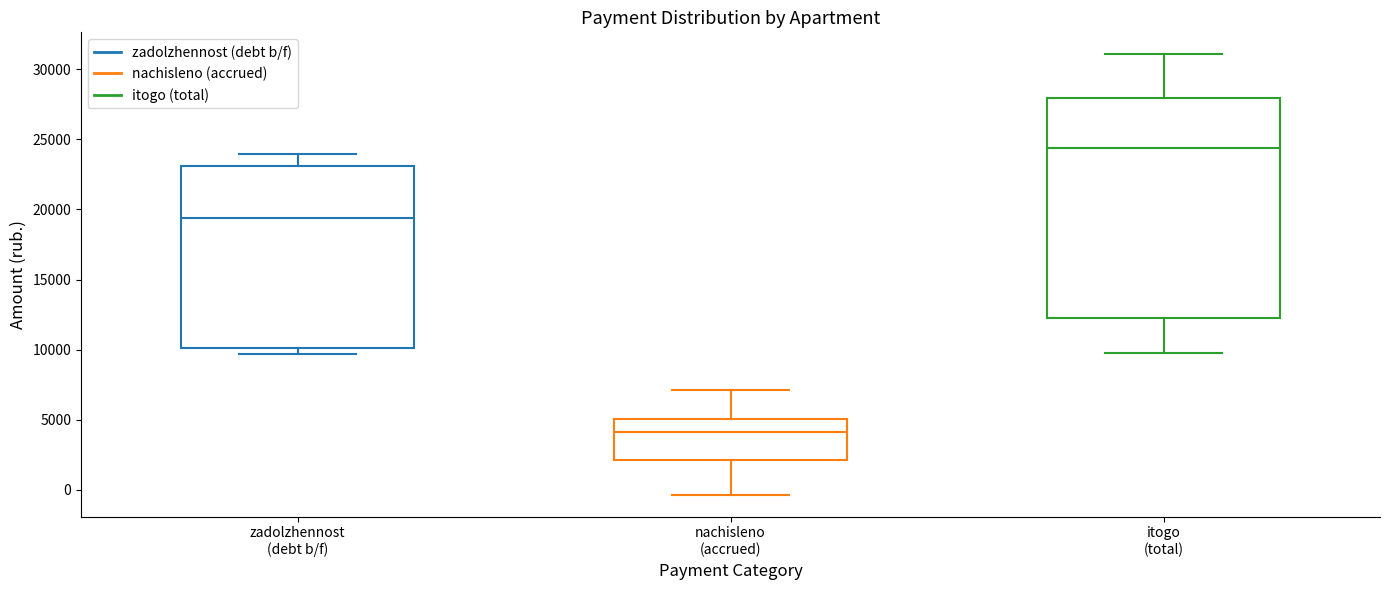

Where does the median line of the box for zadolzhennost (debt b/f) sit on the y-axis? The values are not printed on the chart, so give them approximately, as read against the axis.

19500